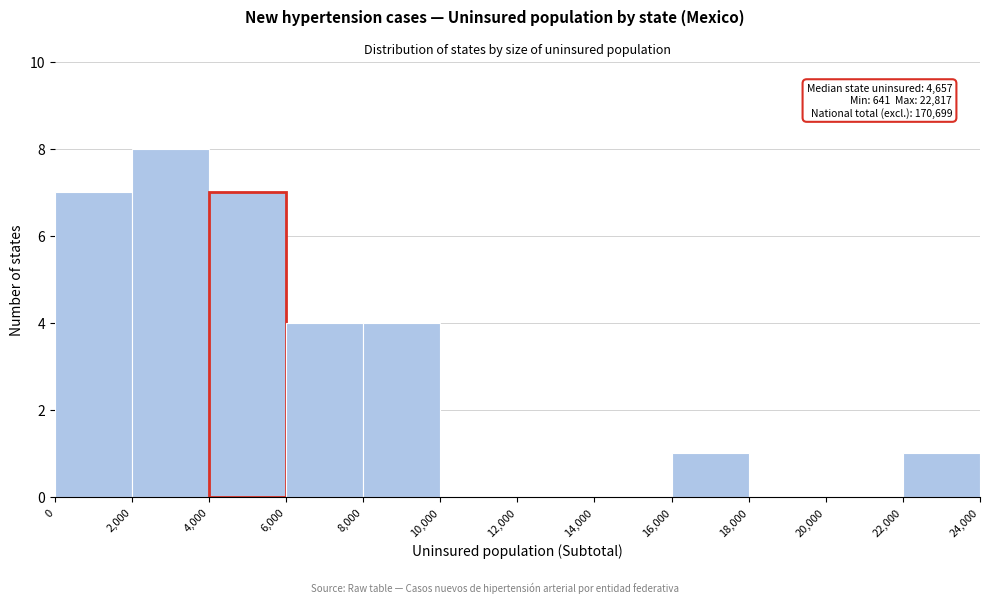

Over which range of the x-axis is the bar tallest?

2,000 to 4,000